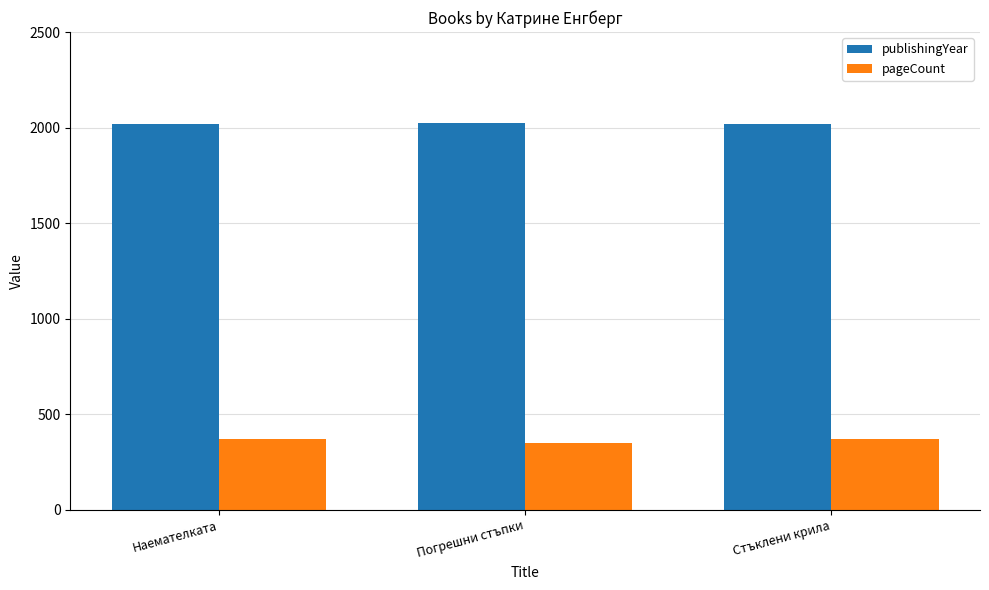

What is the highest value of the pageCount series?

368